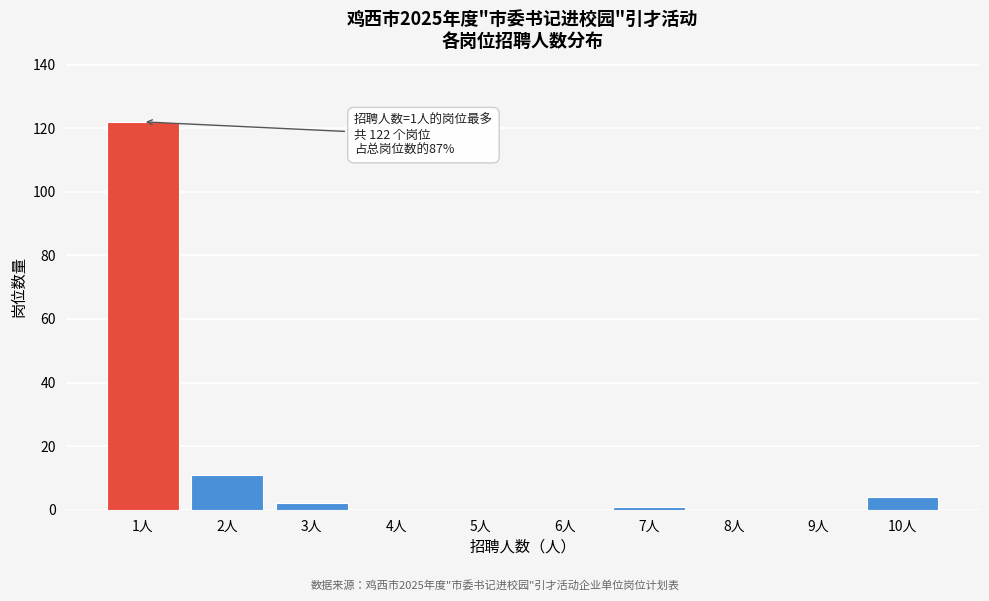

Reading right to left, extract all data points from this chart.

10人=4	9人=0	8人=0	7人=1	6人=0	5人=0	4人=0	3人=2	2人=11	1人=122